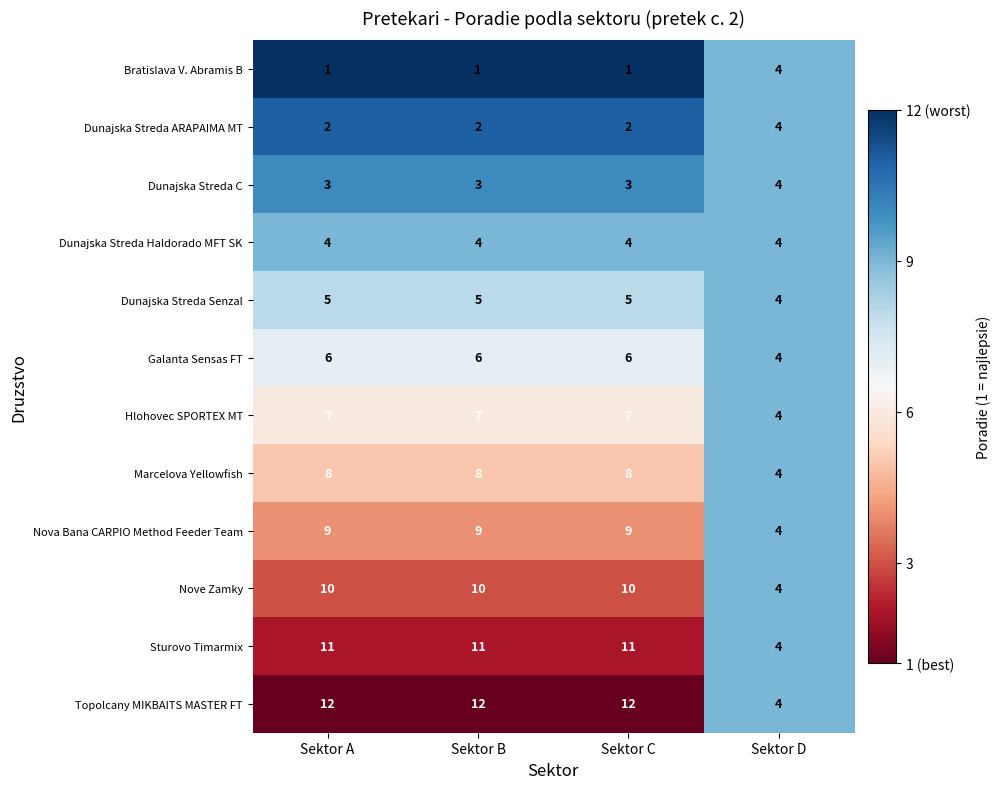

The value of Sturovo Timarmix at Sektor A is 18. True or false?

False